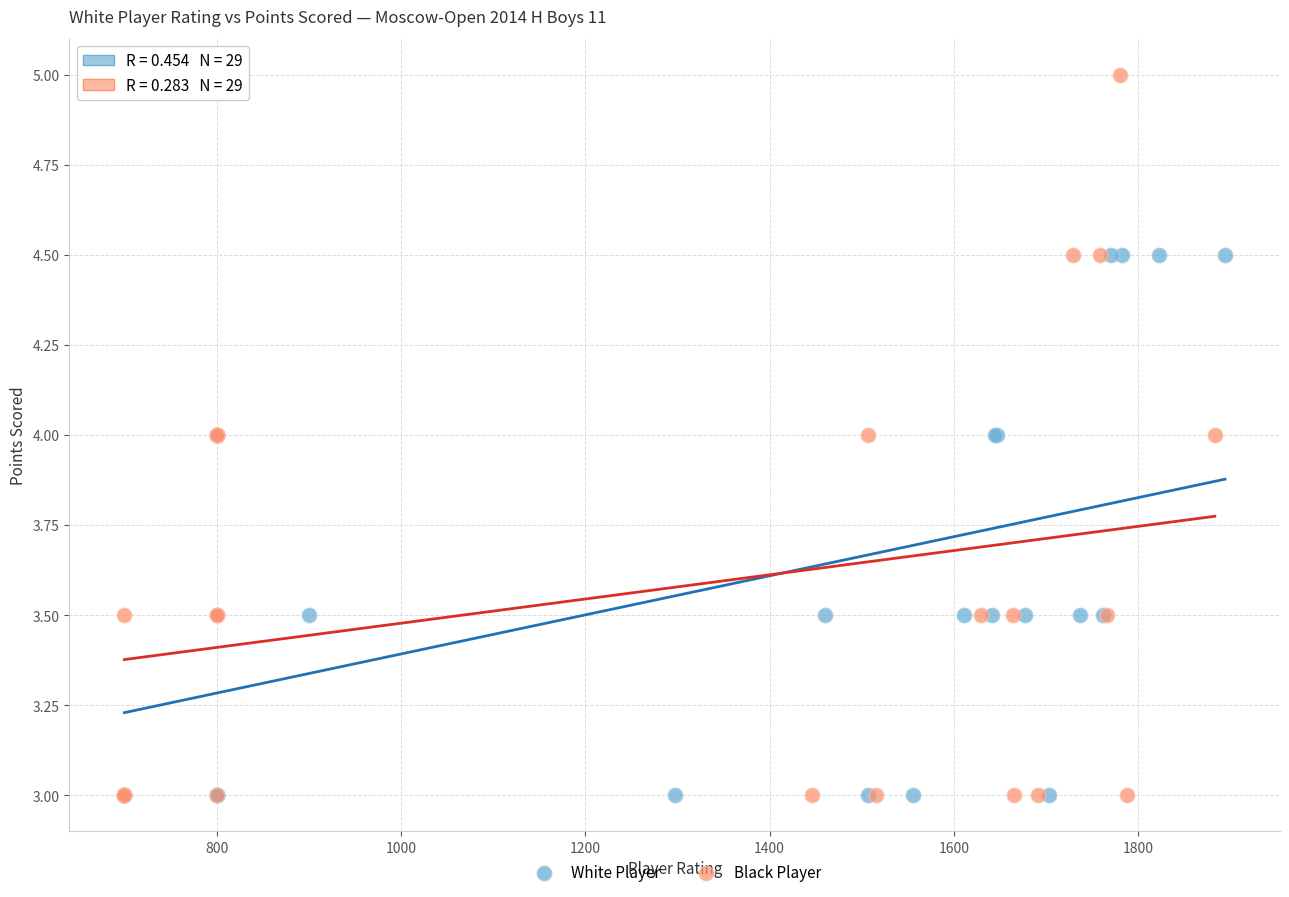

Which series has the largest Y range (max minus min)?

Black Player